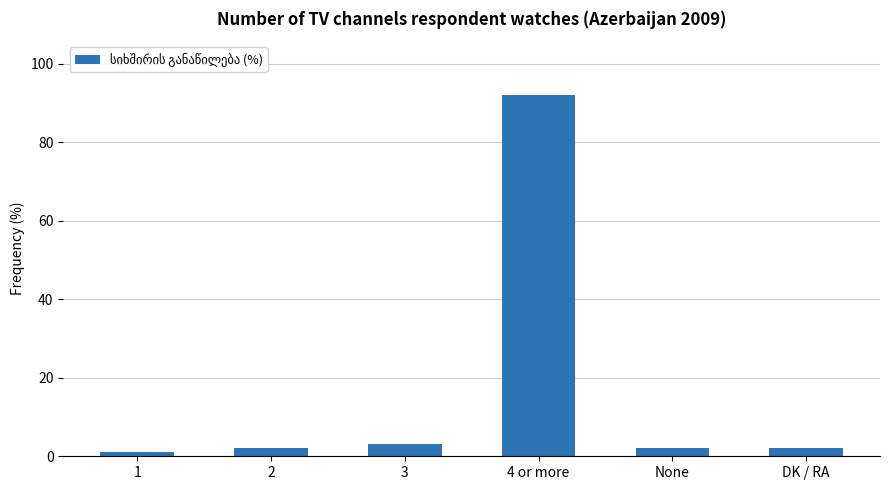

How many bars are there in total?

6